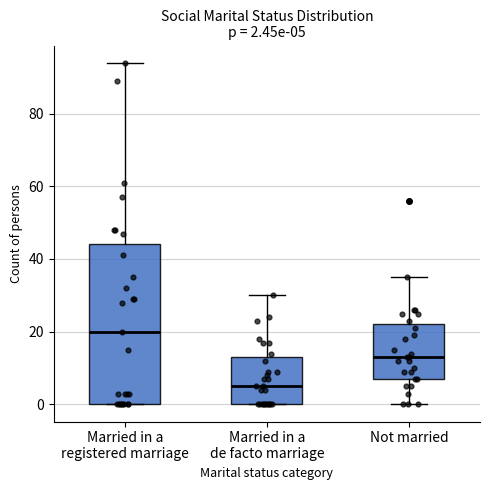

Which box's median line is the lowest?

Married in a de facto marriage